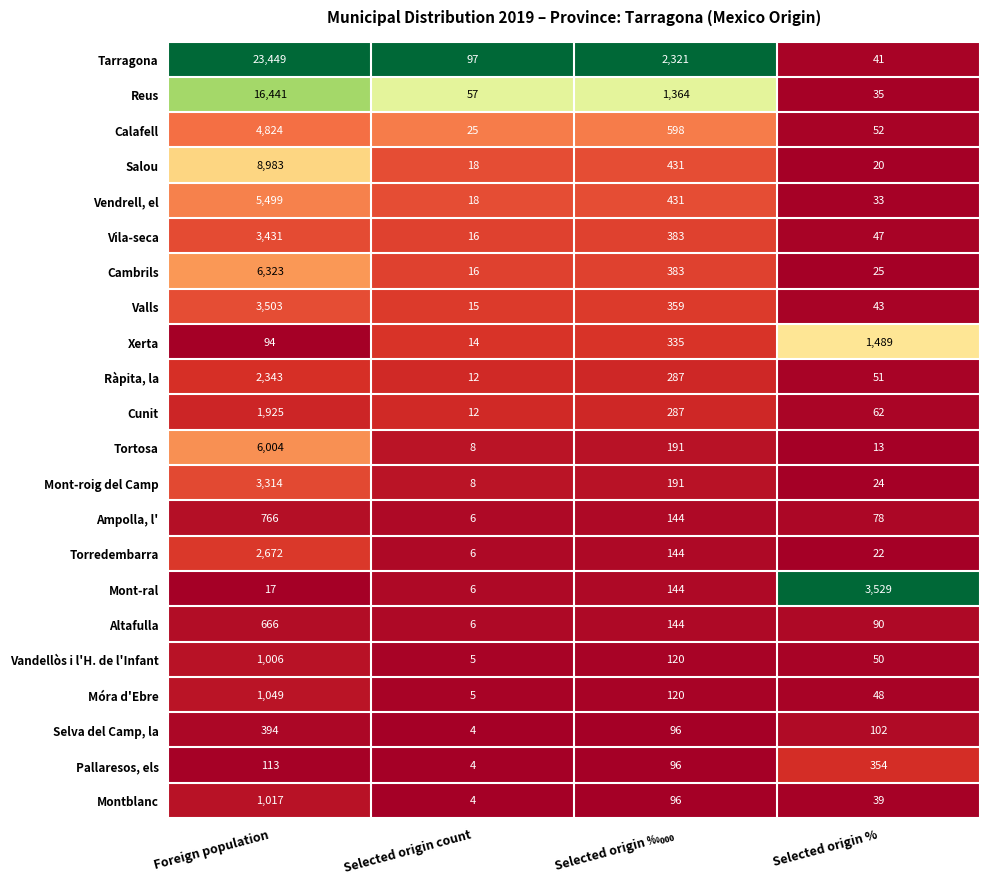

How many distinct data groups are displayed?

22